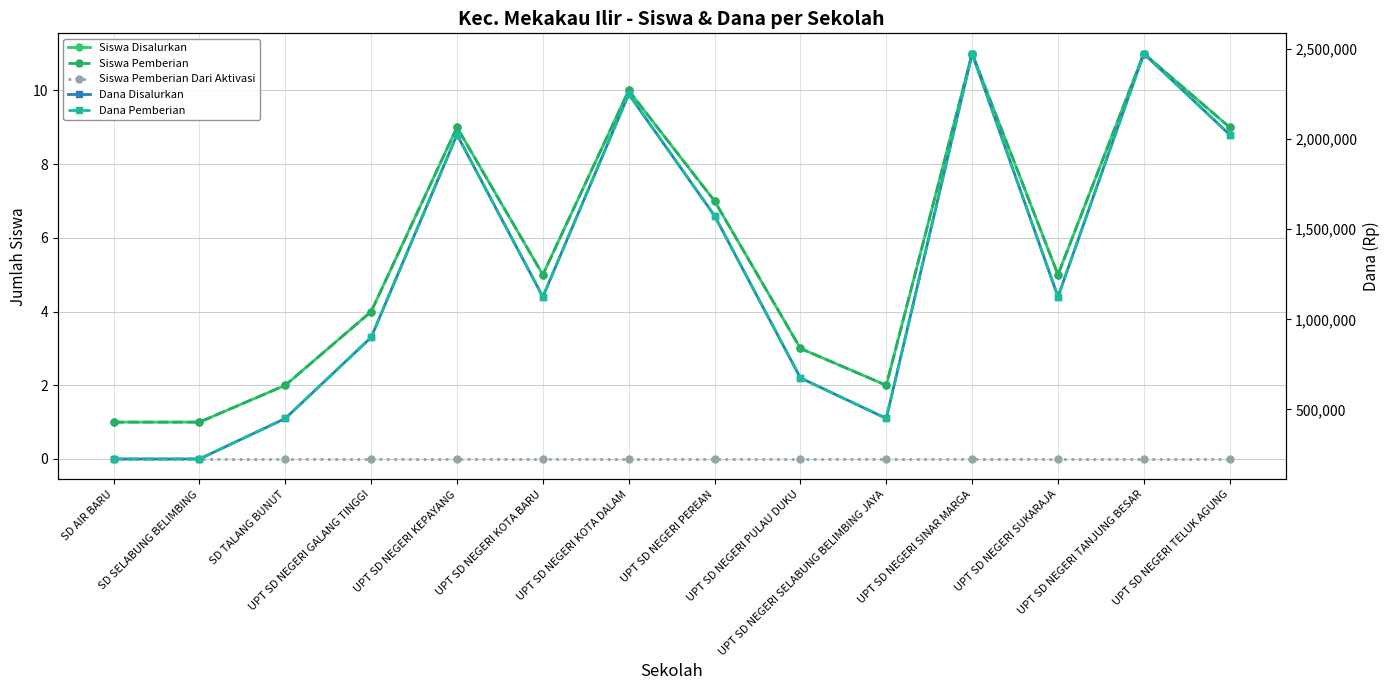

What is the difference between the Siswa Disalurkan values at UPT SD NEGERI SINAR MARGA and UPT SD NEGERI PEREAN?

4